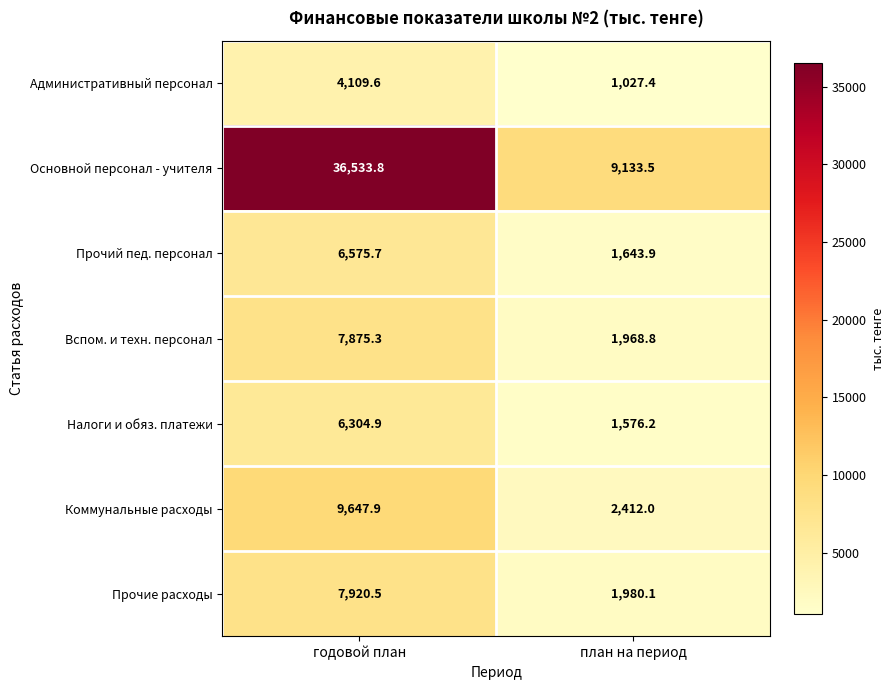

Between годовой план and план на период, which series saw the biggest shift?

Основной персонал - учителя